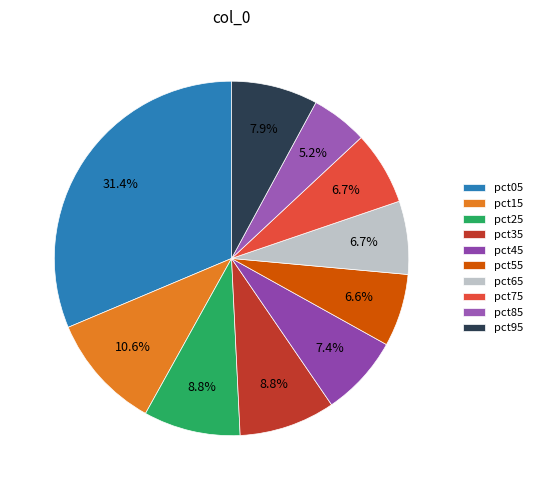

Does pct65 account for over 50% of the chart?

No